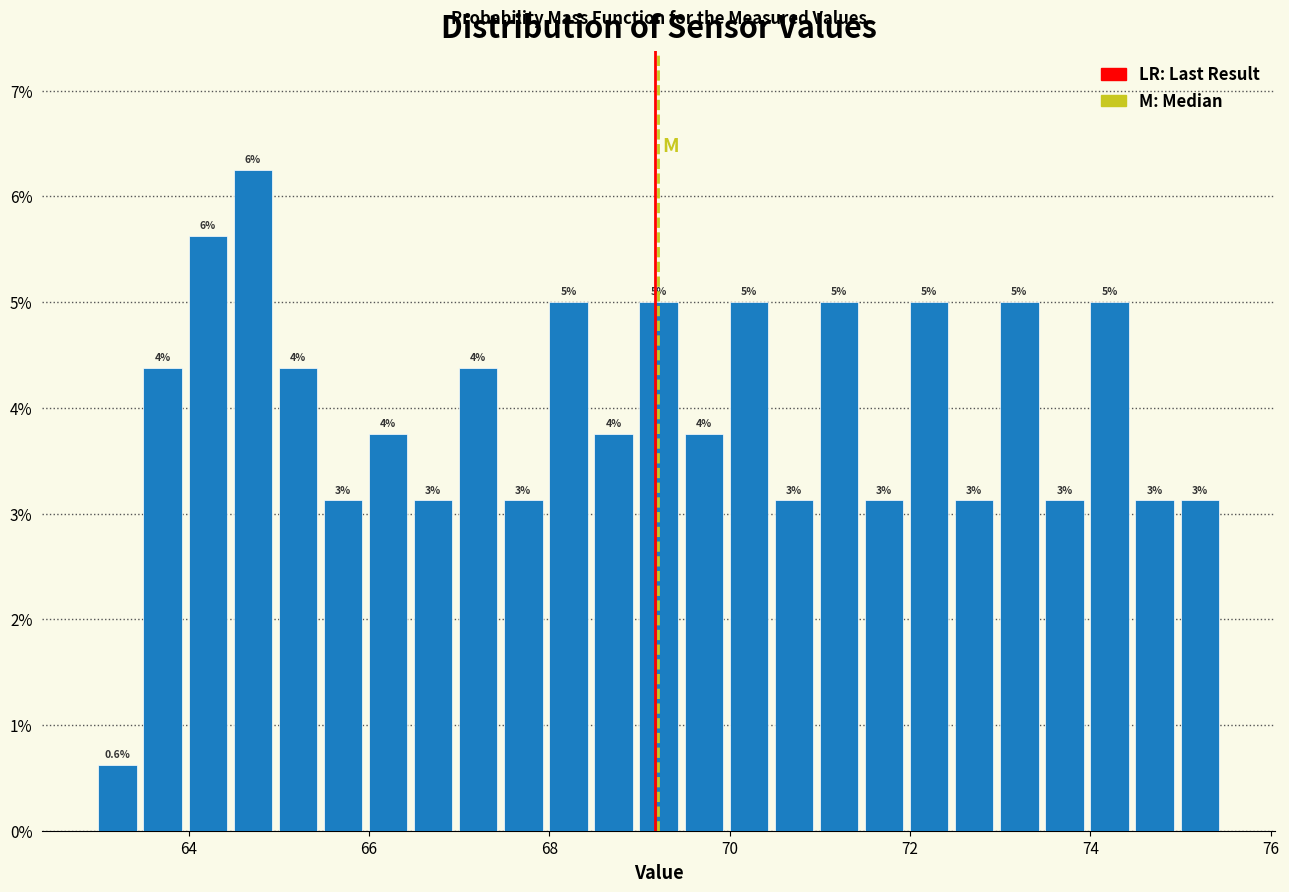

Around what value on the x-axis is the tallest bar? Give the approximate position of its centre, as read against the axis.

64.8